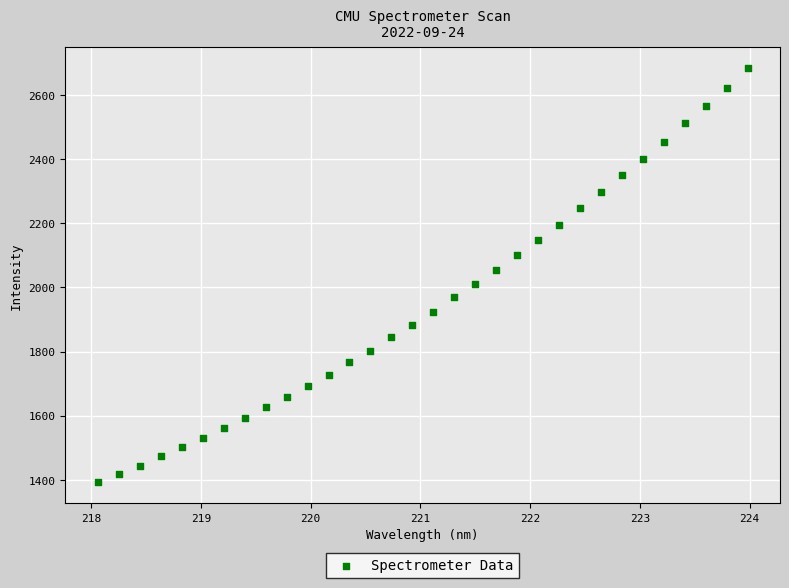

What is the range of X values (max minus min)?

5.9